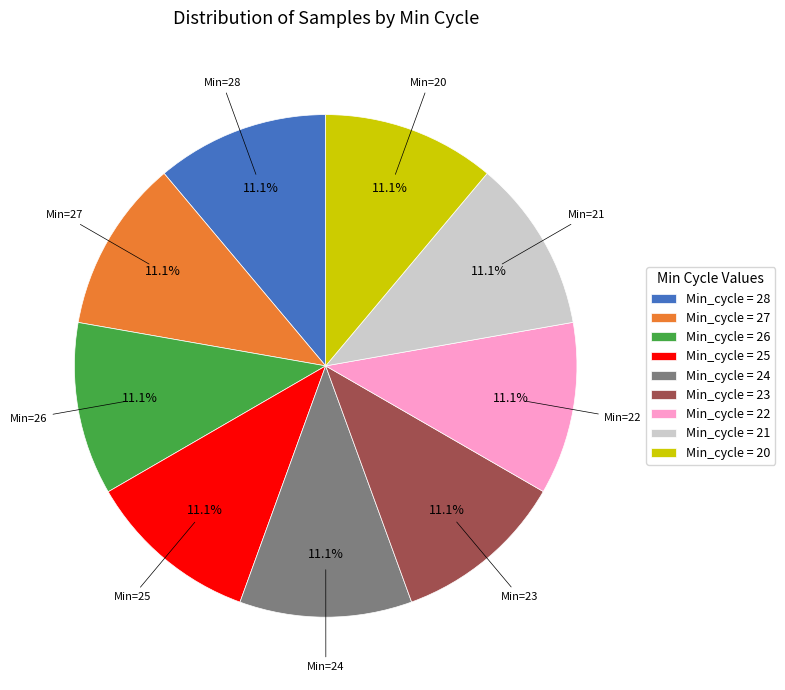

What is the ratio of the value at Min_cycle = 20 to the value at Min_cycle = 26?

1.0